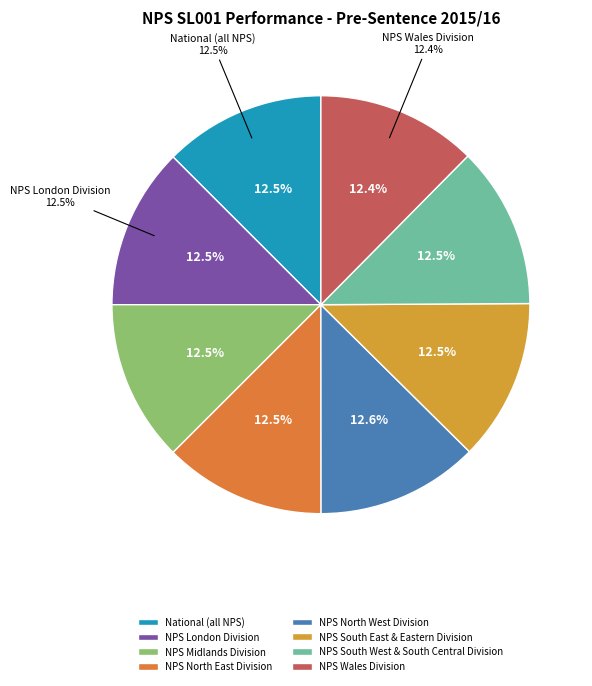

Is there a majority slice in this chart?

No